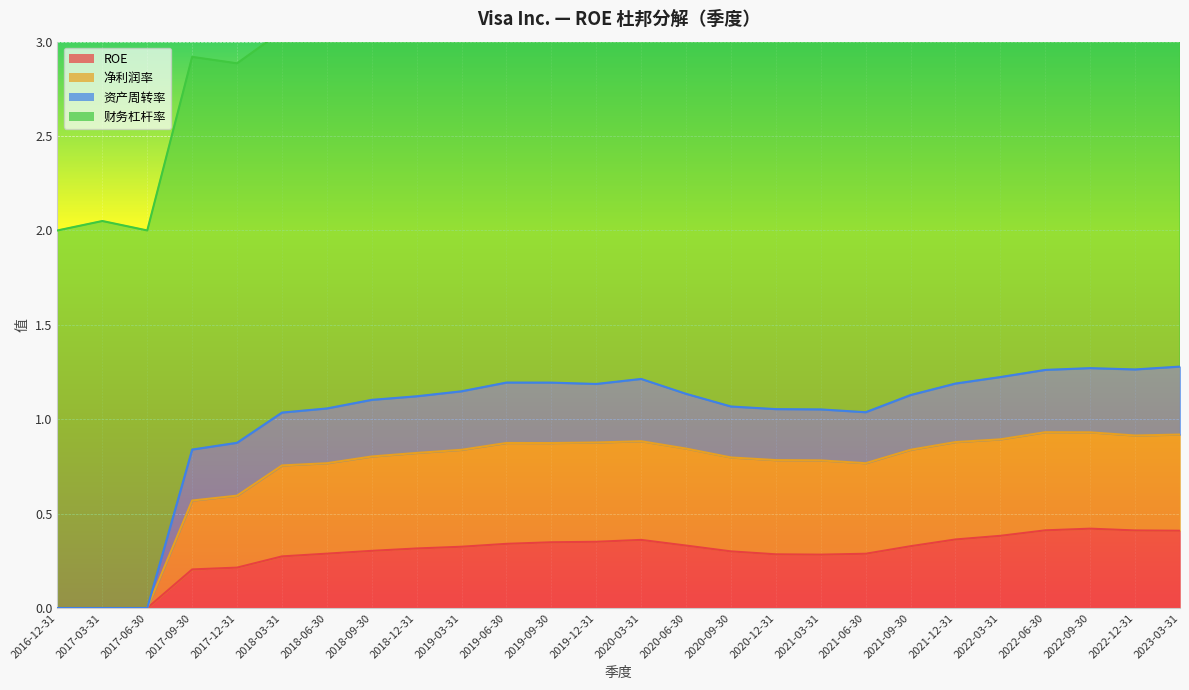

In ROE, how many points are higher than both neighbors (excluding endpoints)?

2